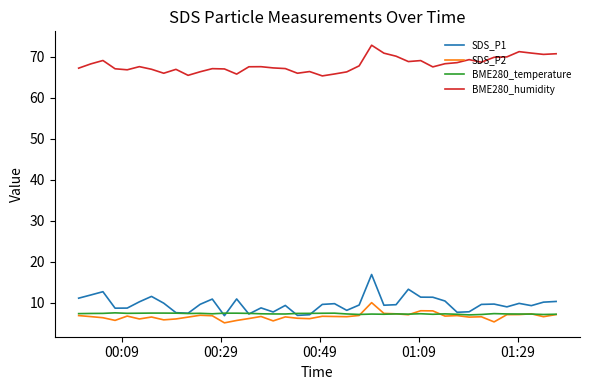

Which series has the largest total across all categories?

BME280_humidity